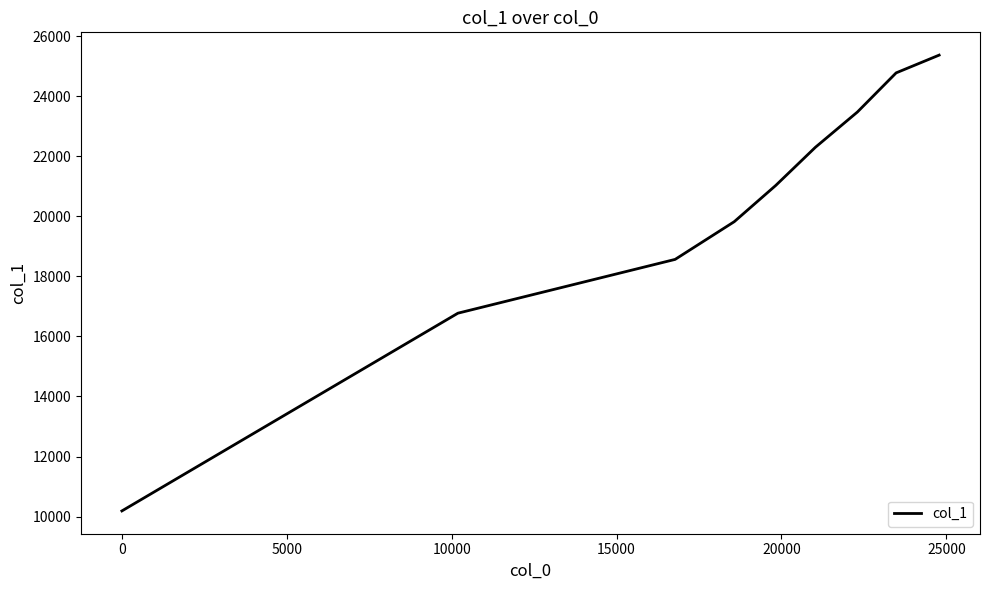

What is the difference between the second highest and minimum values?

14591.3